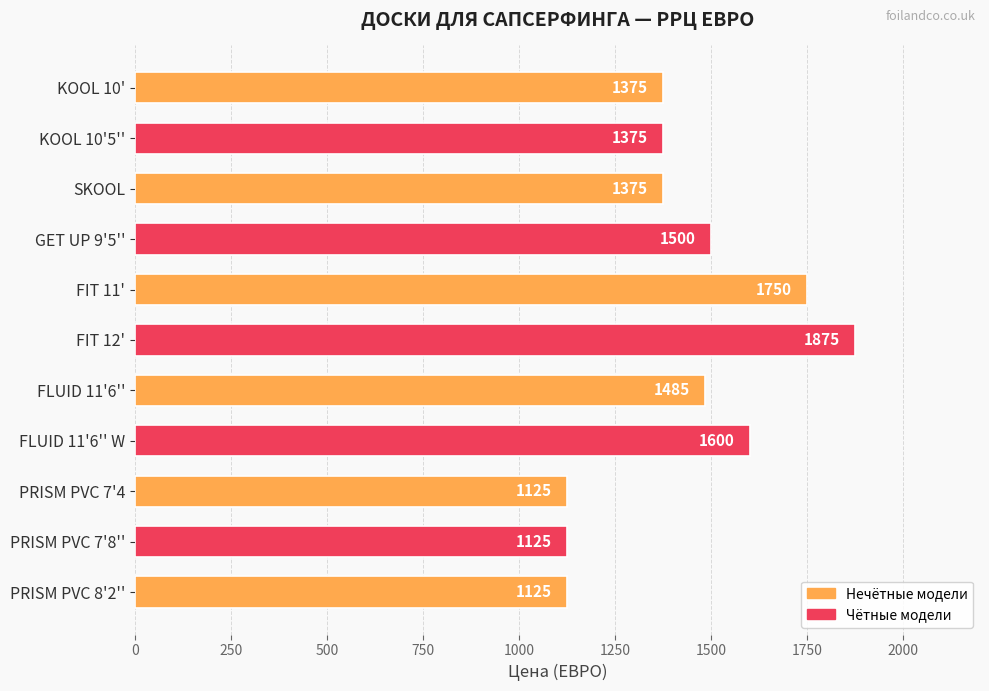

What is the label of the 8th bar from the top?

FLUID 11'6'' W